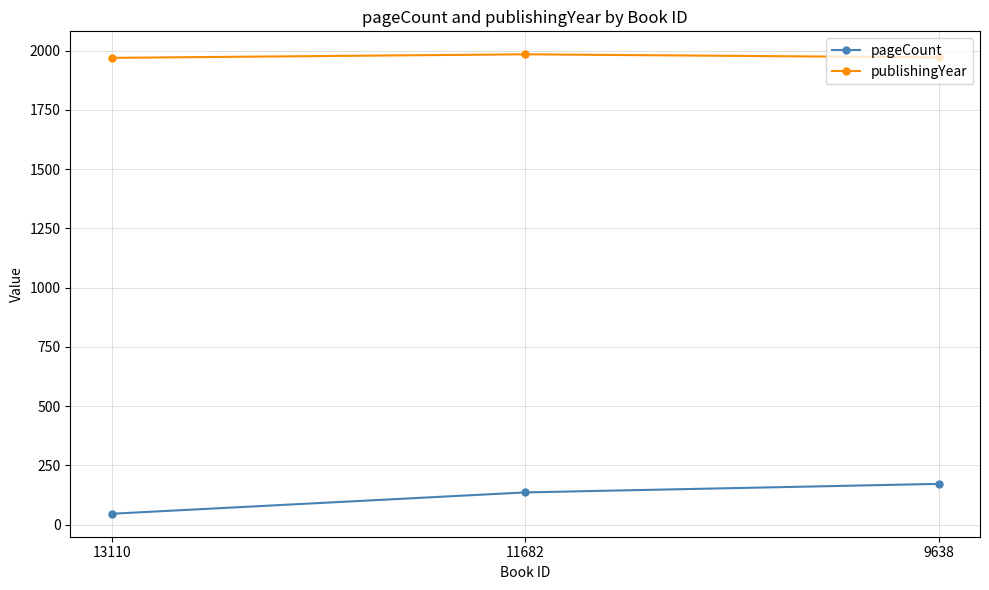

How many lines are shown in the chart?

2